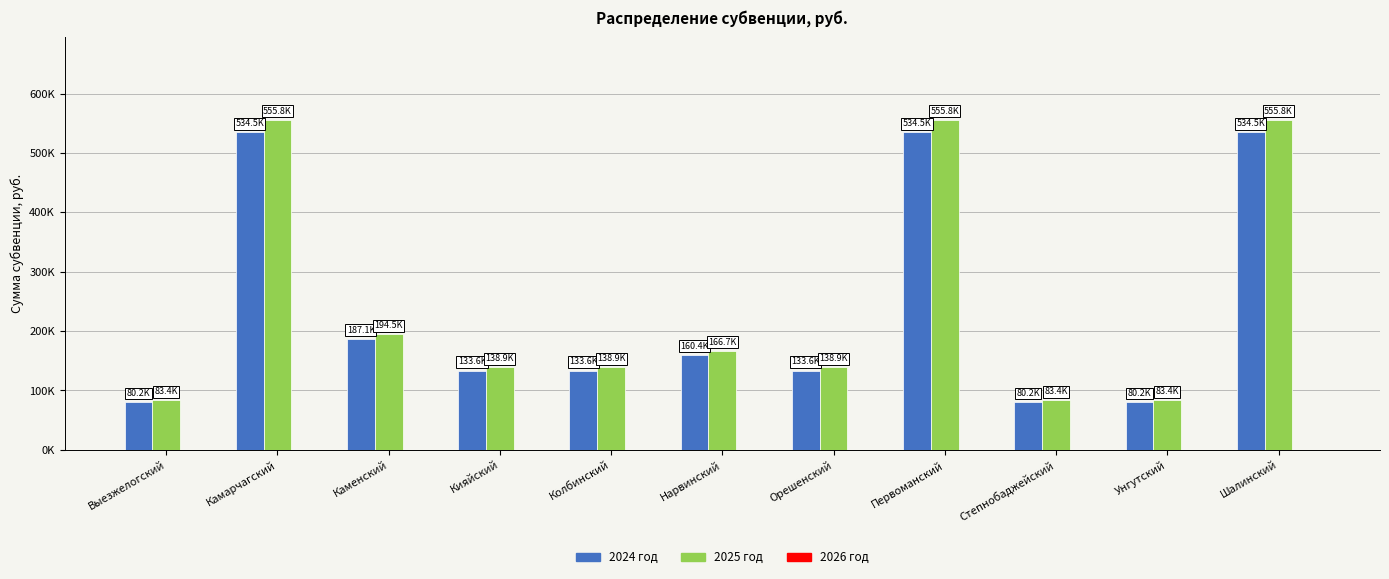

The value of 2025 год at Нарвинский is 166738.1. True or false?

True